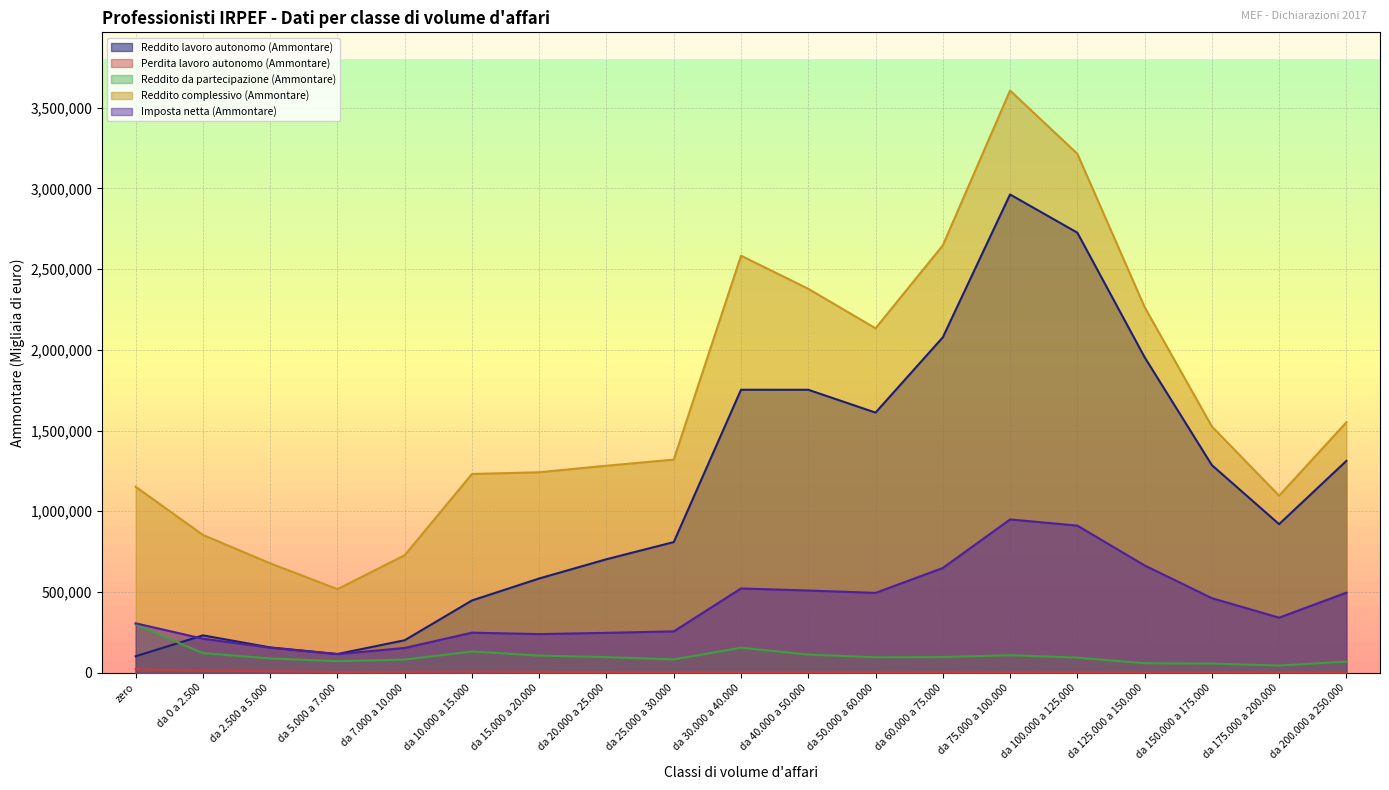

How many values in the Perdita lavoro autonomo (Ammontare) series exceed 3773?

9